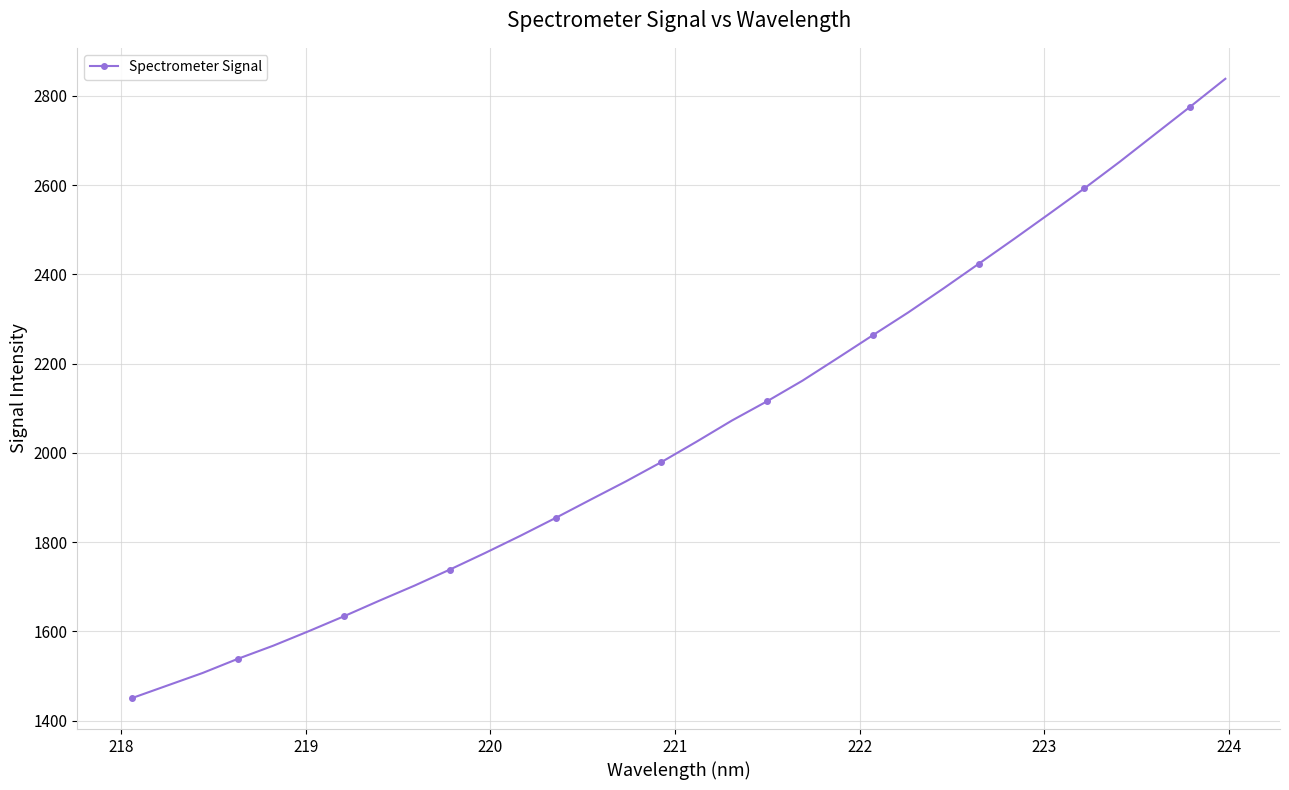

How many categories are shown in the chart?

32